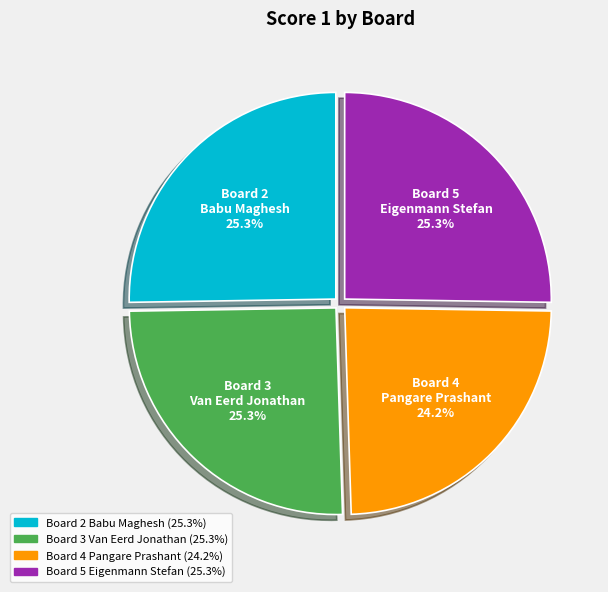

Is there any slice that represents more than half of the pie?

No